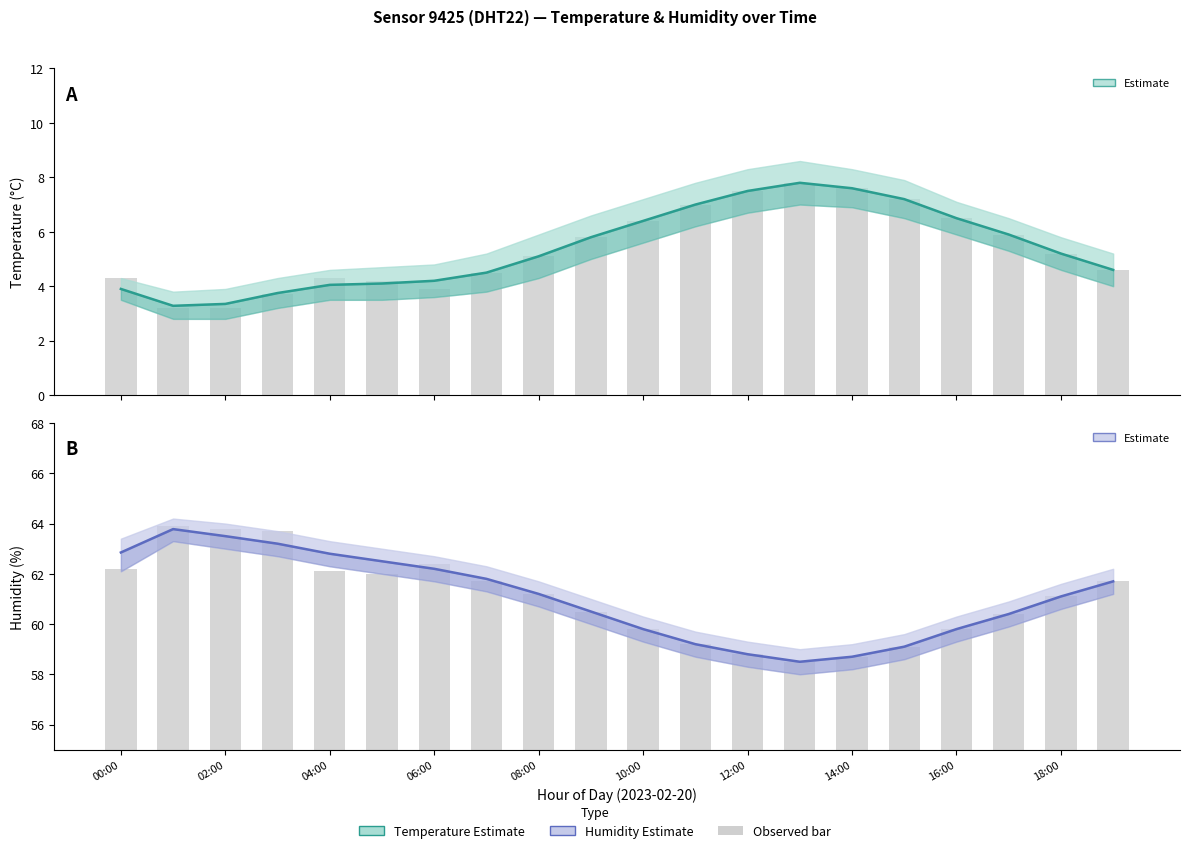

What is the greatest value displayed?

63.8